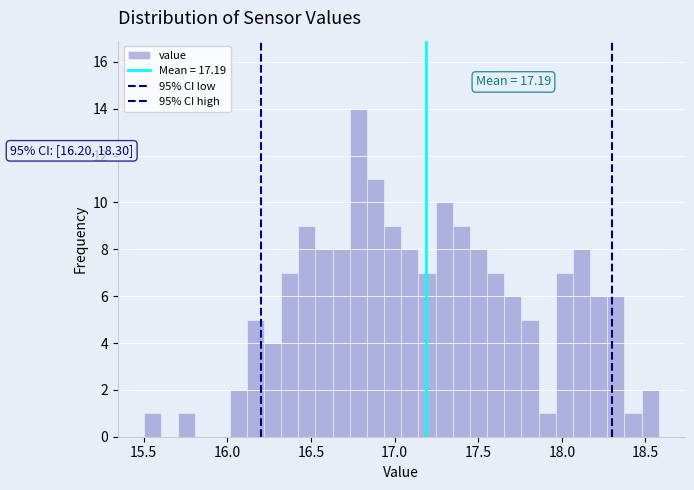

Read against the x-axis, roughly where is the centre of the tallest bar?

16.80